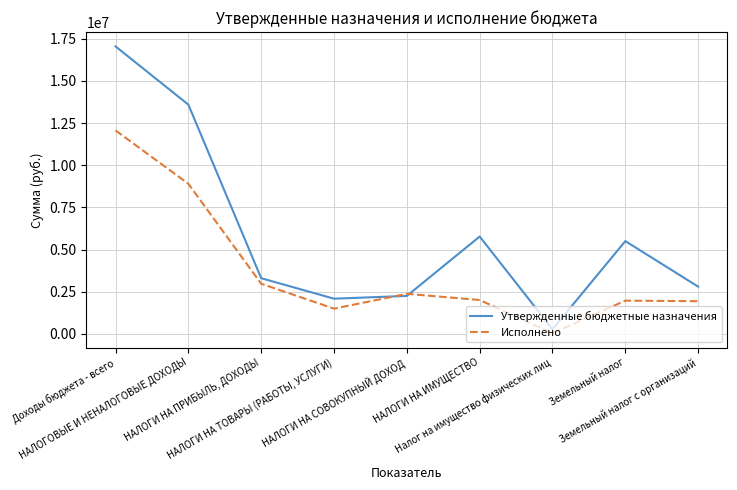

True or false: Утвержденные бюджетные назначения has a value of 2008994.8 at Земельный налог.

False